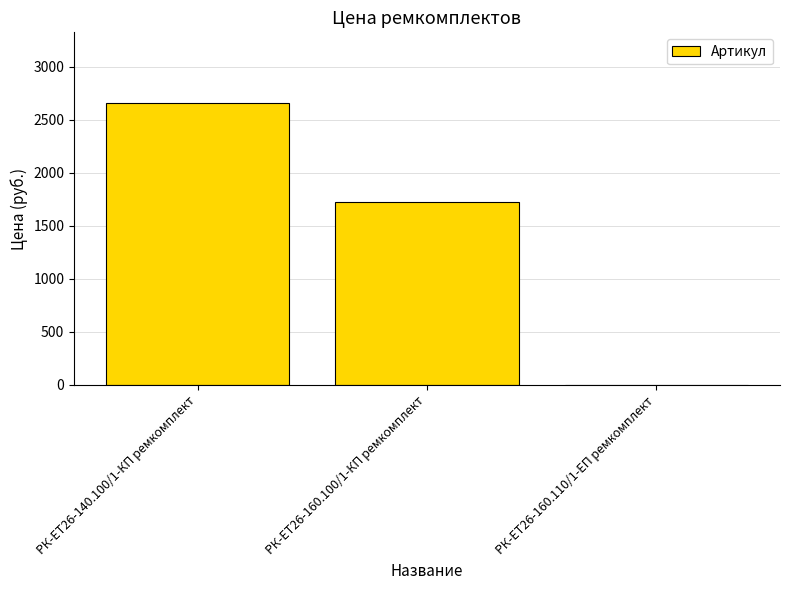

What is the change in value from РК-ЕТ26-160.100/1-КП ремкомплект to РК-ЕТ26-160.110/1-ЕП ремкомплект?

-1723.8